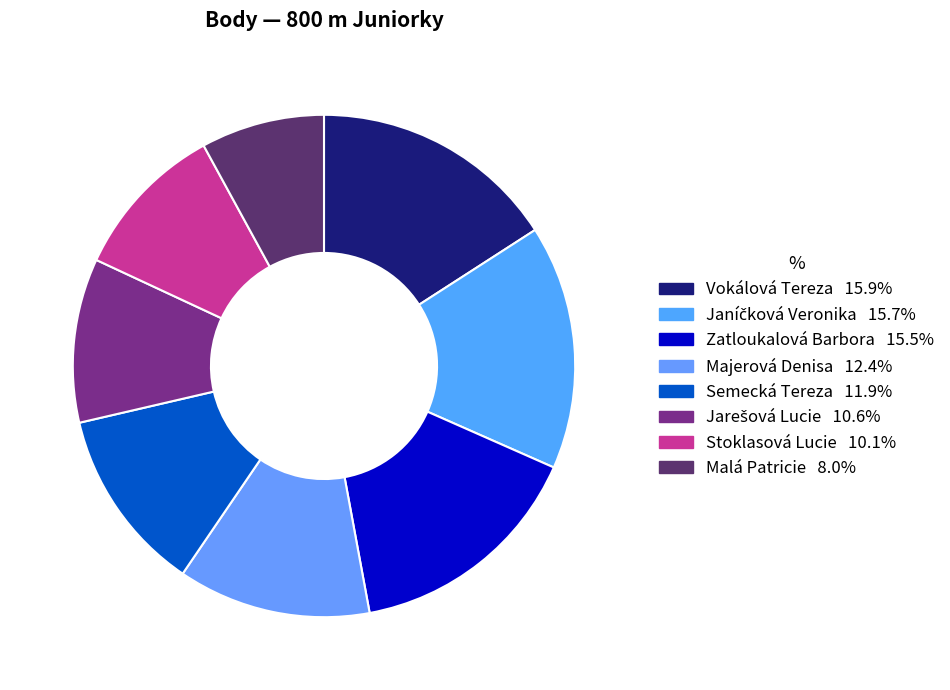

To the nearest percent, what portion does Stoklasová Lucie represent?

10%